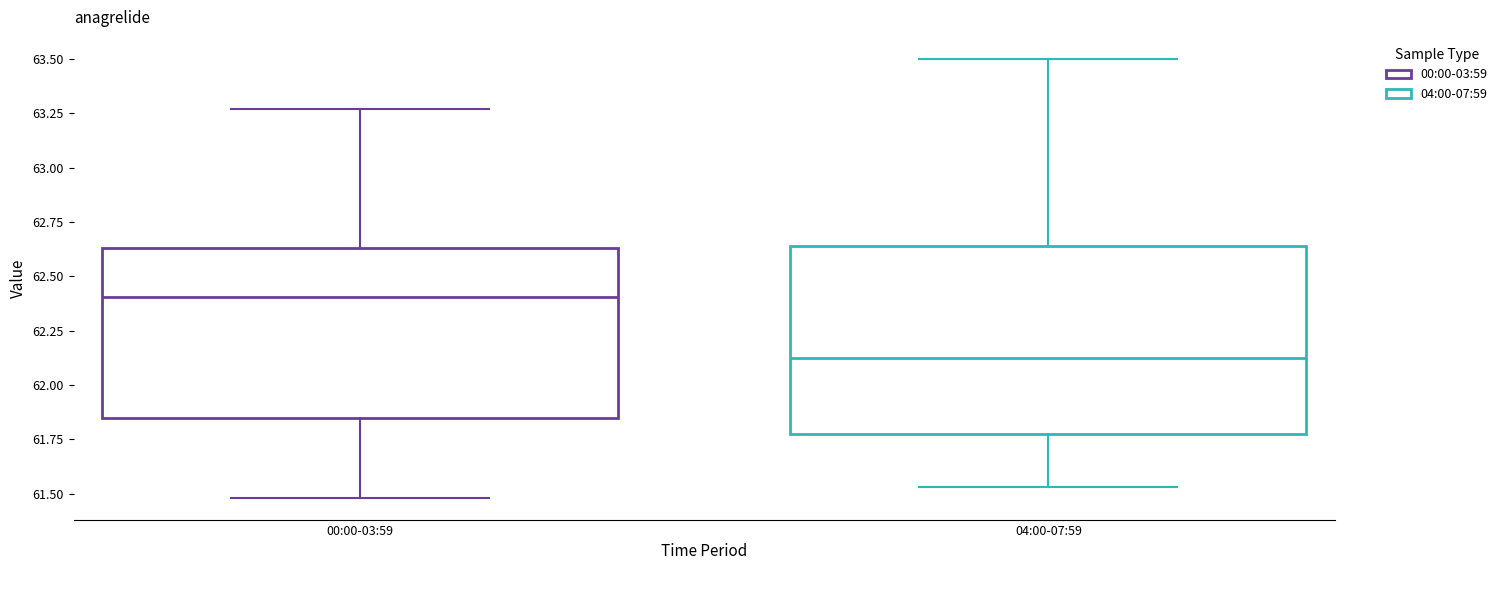

Which box's median line is the highest?

00:00-03:59